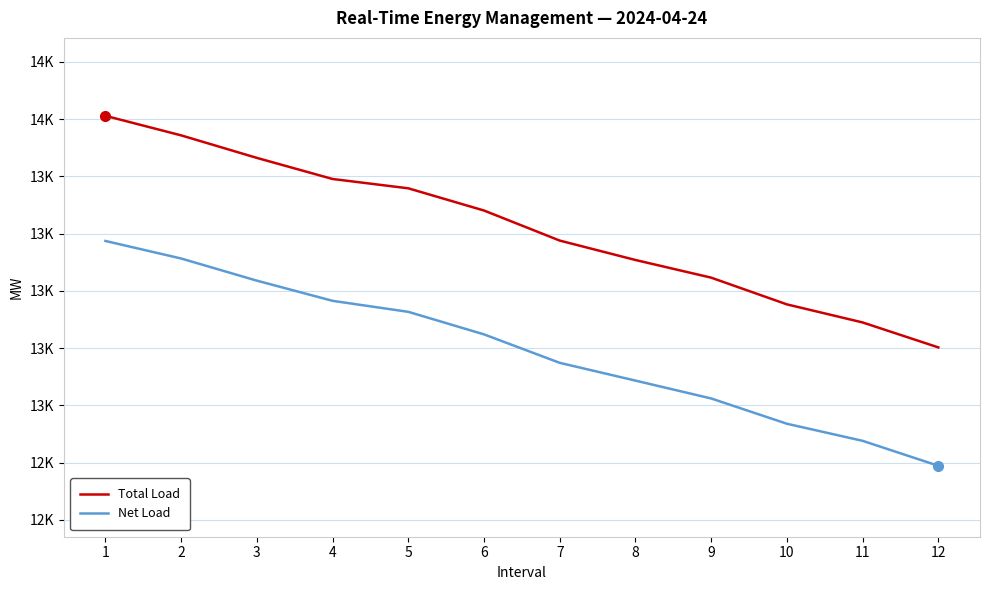

Which has a higher value, 4 or 7?

4